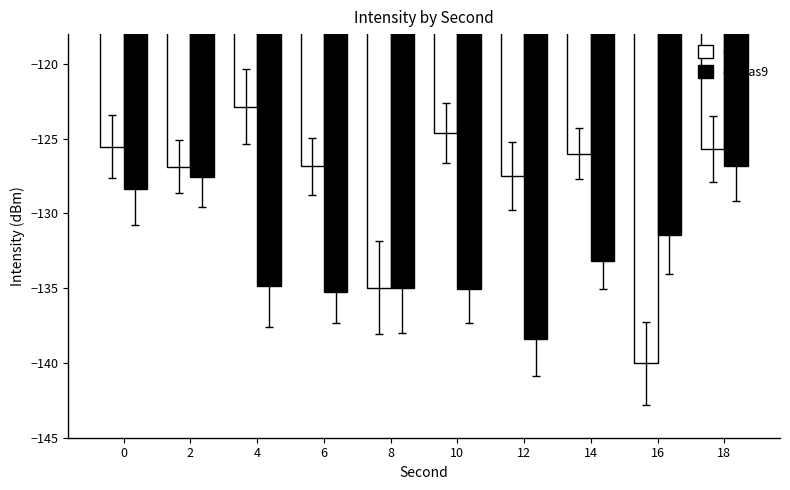

At which category is the sum across all series the highest?

18